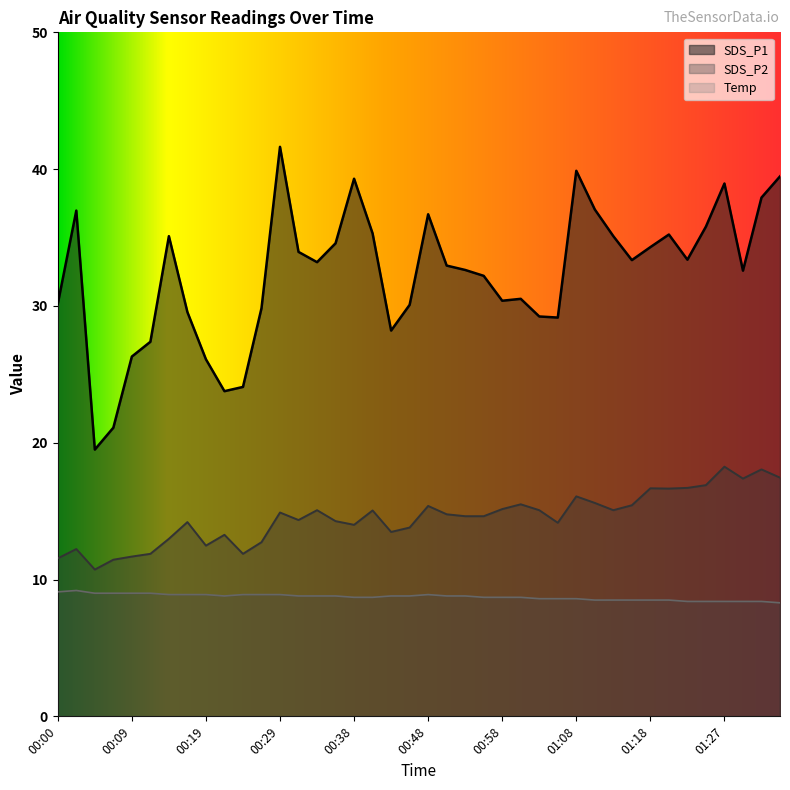

At which label is SDS_P1 closest to 30?

00:46